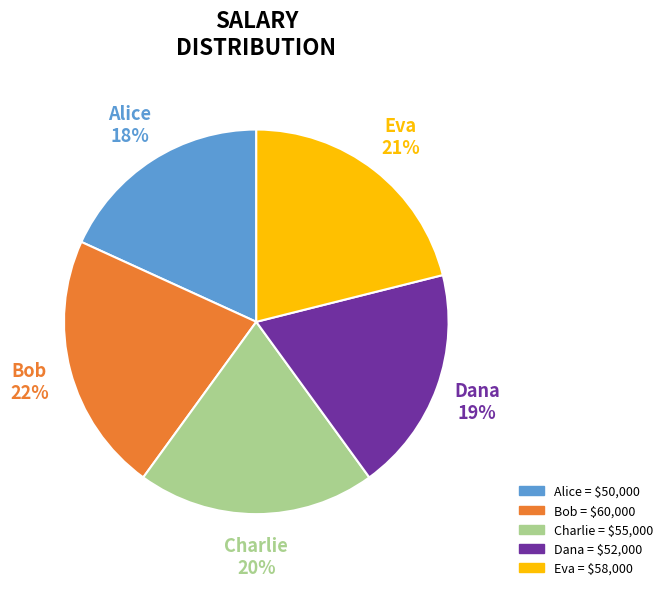

To the nearest percent, what is the difference between the Alice and Charlie slice percentages?

2%